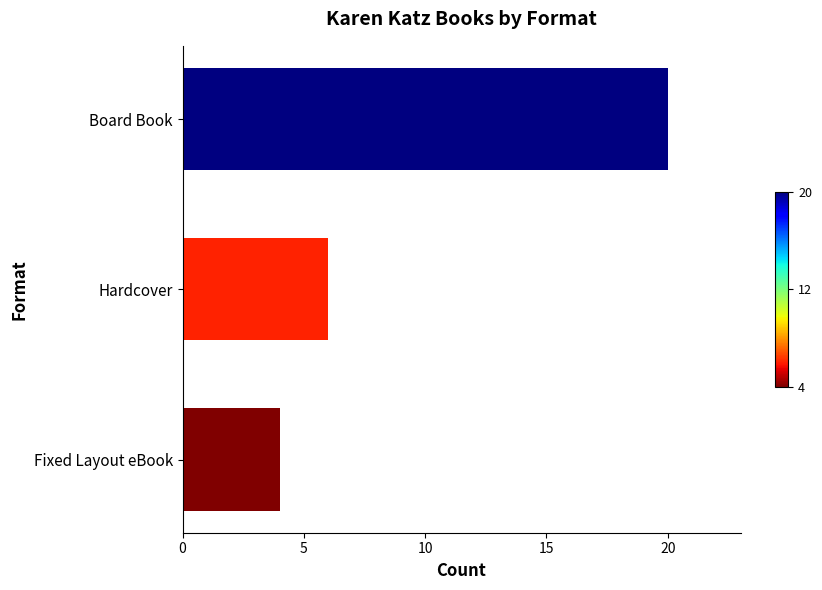

What is the ratio of the value at Board Book to the value at Hardcover?

3.3